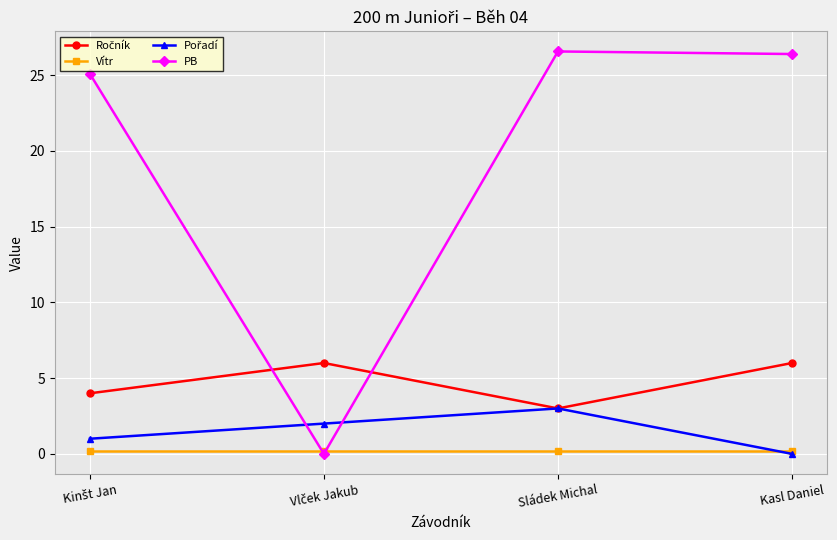

What is the greatest value displayed?

26.6